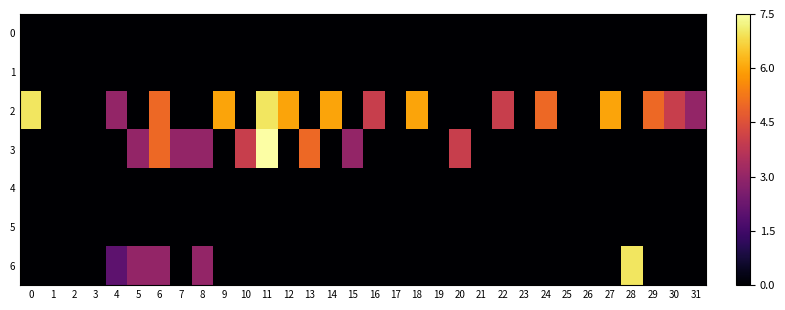

What is the difference between the highest and lowest values at 15?

3